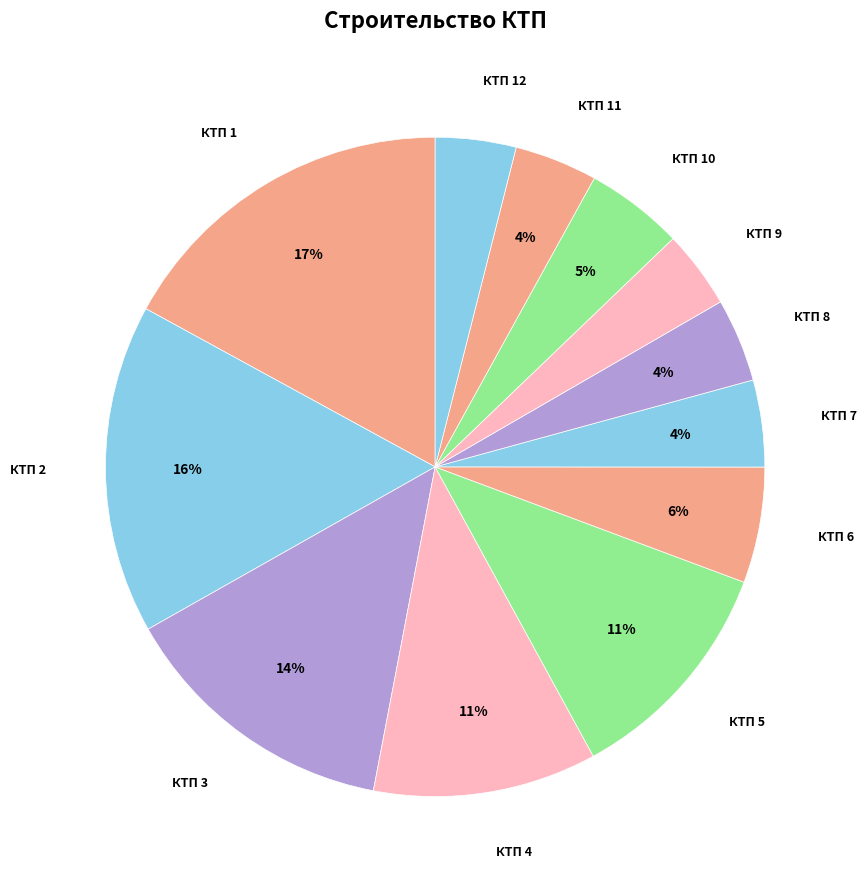

Between КТП 4 and КТП 11, which is larger?

КТП 4